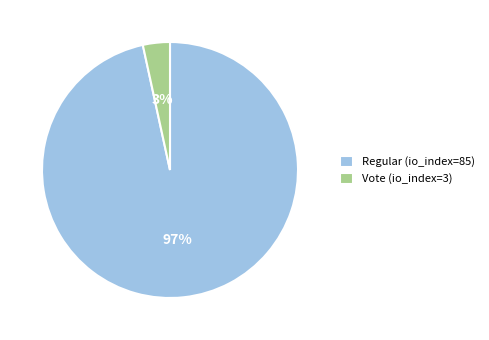

Is it true that Vote (io_index=3) is 8% of the pie?

False